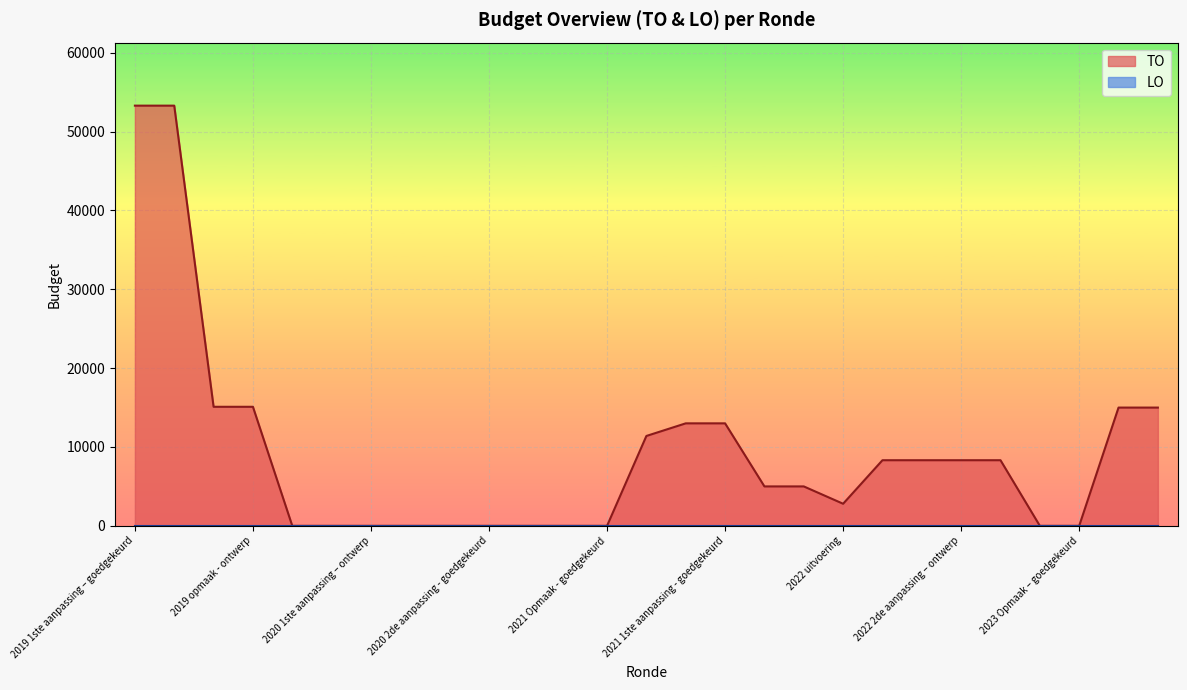

Reading left to right, what are all the values shown in this chart?

2019 1ste aanpassing – goedgekeurd=53300	2019 1ste aanpassing - ontwerp=53300	2019 opmaak - goedgekeurd=15100	2019 opmaak - ontwerp=15100	2020 Opmaak - ontwerp=0	2020 Opmaak - goedgekeurd=0	2020 1ste aanpassing – ontwerp=0	2020 1ste aanpassing - goedgekeurd=0	2020 2de aanpassing - ontwerp=0	2020 2de aanpassing - goedgekeurd=0	2020 uitvoering=0	2021 Opmaak - ontwerp=0	2021 Opmaak - goedgekeurd=0	2021 uitvoering=11400	2021 1ste aanpassing – ontwerp=13000	2021 1ste aanpassing - goedgekeurd=13000	2022 Opmaak - ontwerp=5000	2022 Opmaak - goedgekeurd=5000	2022 uitvoering=2800	2022 1ste aanpassing – ontwerp=8323	2022 1ste aanpassing – goedgekeurd=8323	2022 2de aanpassing – ontwerp=8323	2022 2de aanpassing – goedgekeurd=8323	2023 Opmaak - ontwerp=0	2023 Opmaak – goedgekeurd=0	2023 1ste aanpassing – ontwerp=15000	2023 1ste aanpassing – goedgekeurd=15000